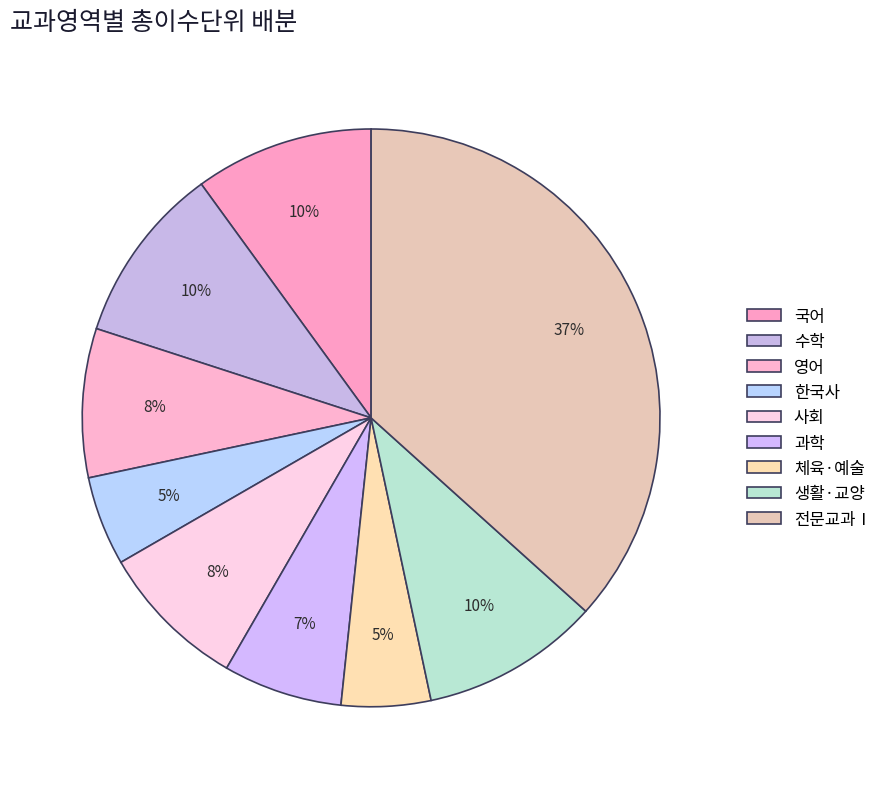

How many segments does this pie chart have?

9